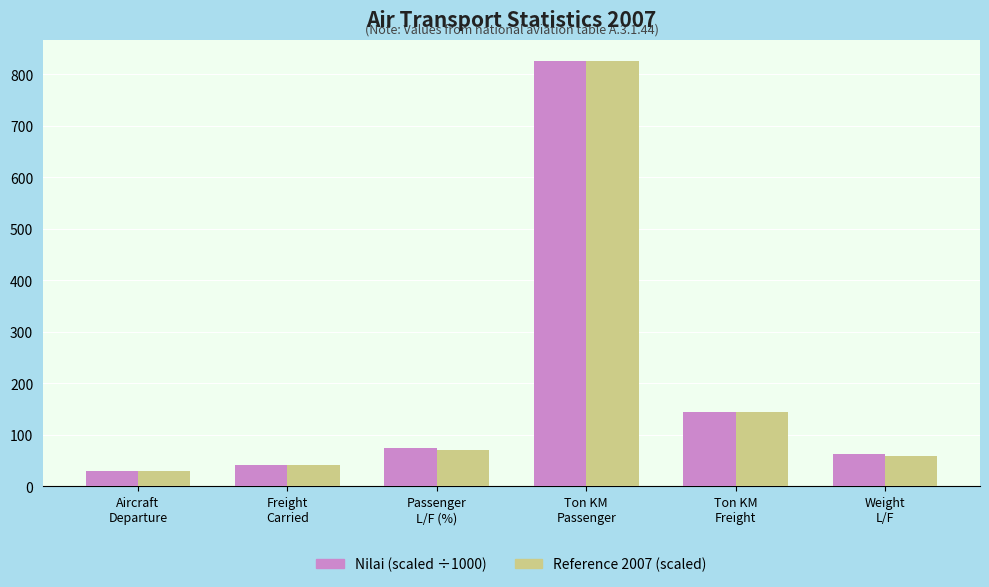

Rank the categories by Nilai (scaled ÷1000) value from highest to lowest.

Ton KM
Passenger, Ton KM
Freight, Passenger
L/F (%), Weight
L/F, Freight
Carried, Aircraft
Departure